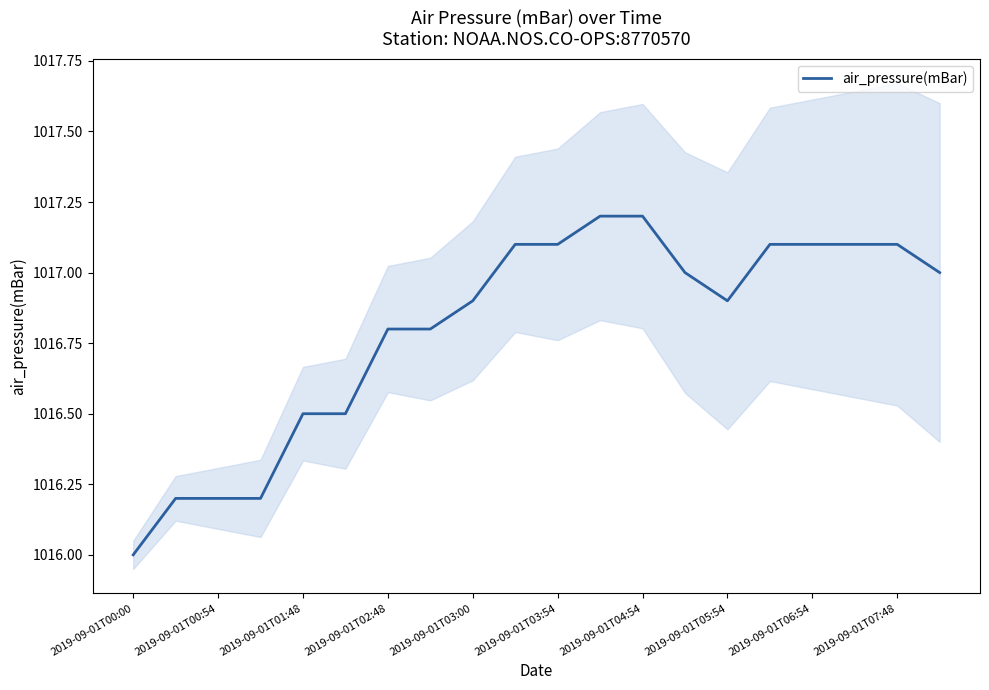

What is the maximum value for air_pressure(mBar)?

1017.2